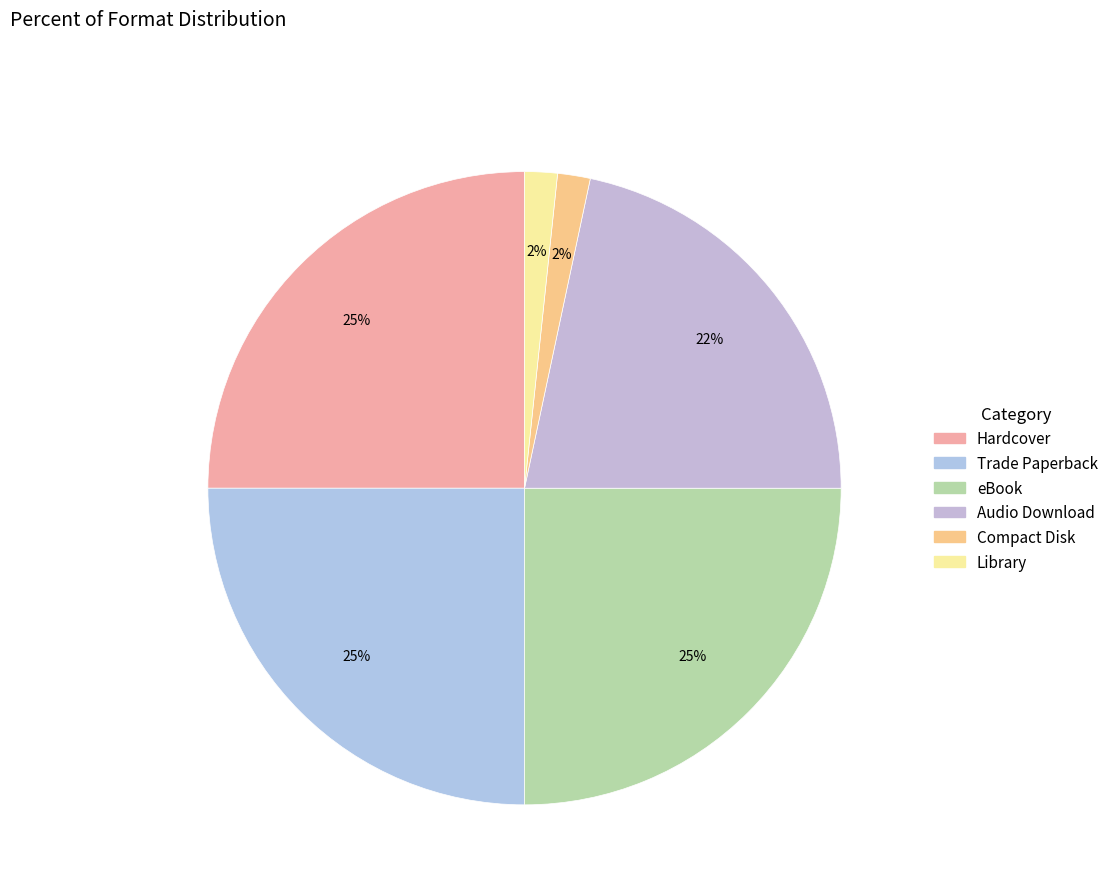

How many slices are in this pie chart?

6